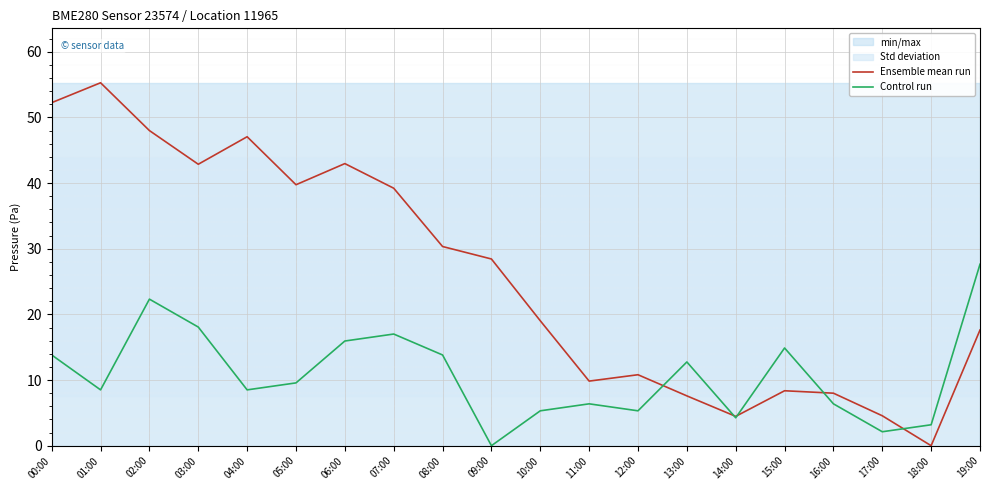

How many distinct data groups are displayed?

2